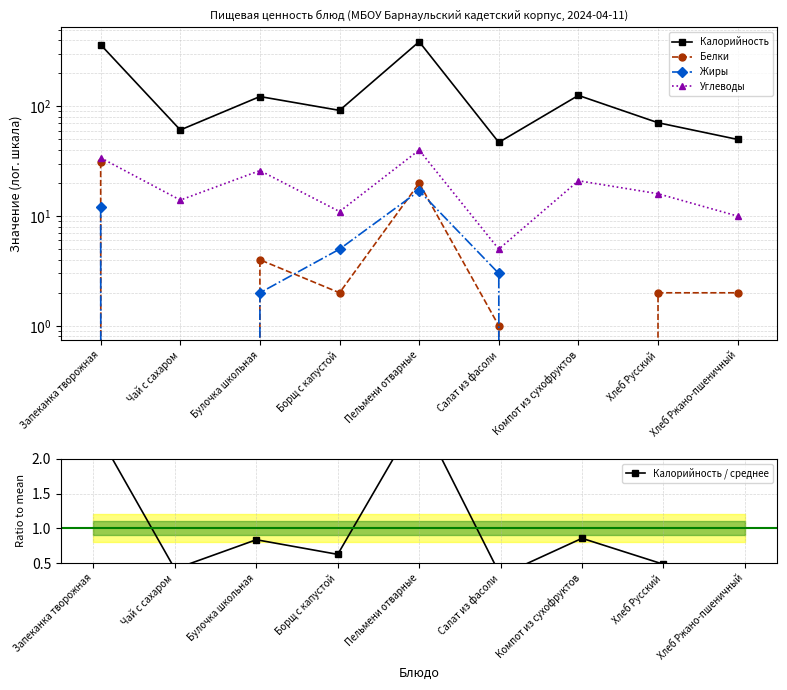

What position from the right is Чай с сахаром?

8